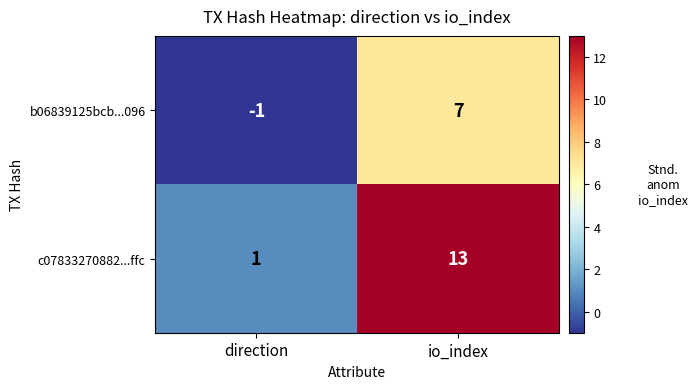

How many values in b06839125bcb...096 are below zero?

1